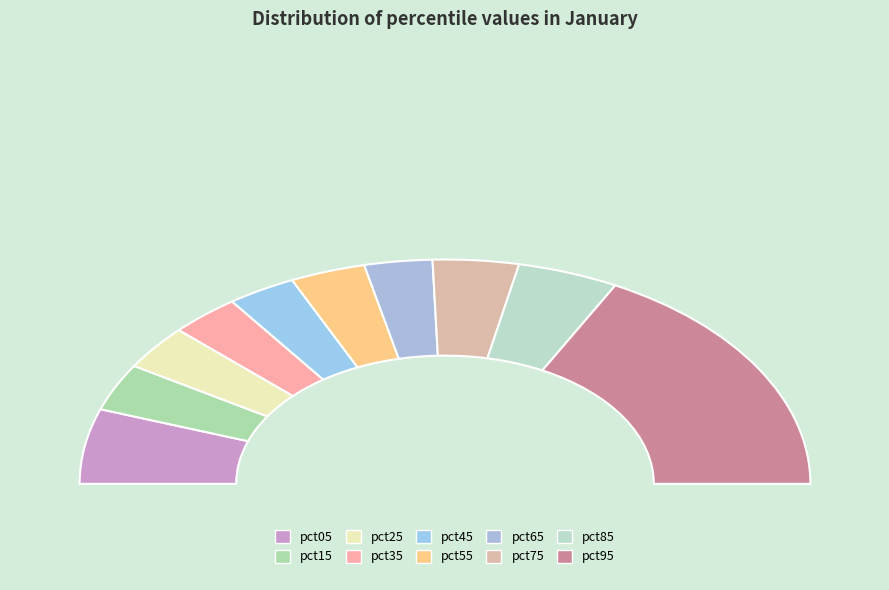

To the nearest percent, what is the difference between the largest and smallest slice percentages?

29%